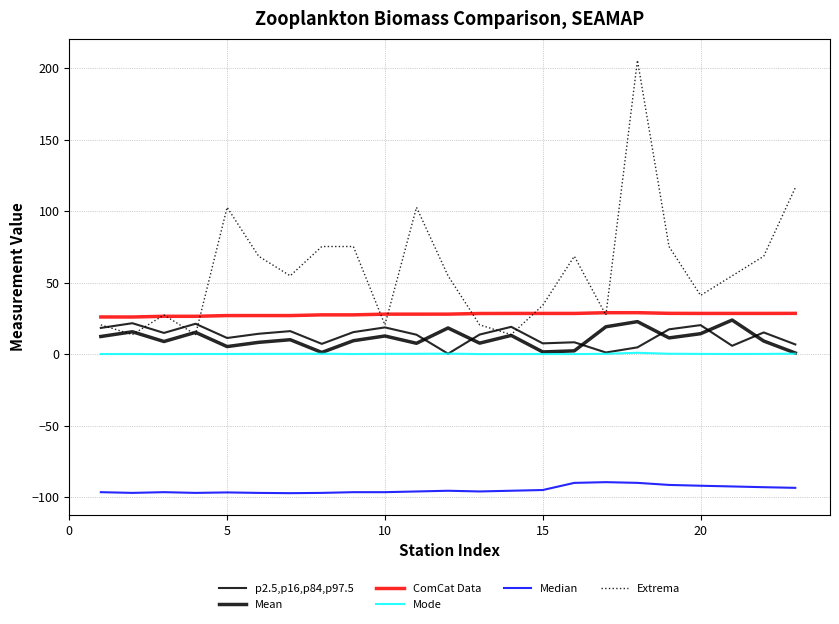

How many interior local valleys does the Median series have?

4